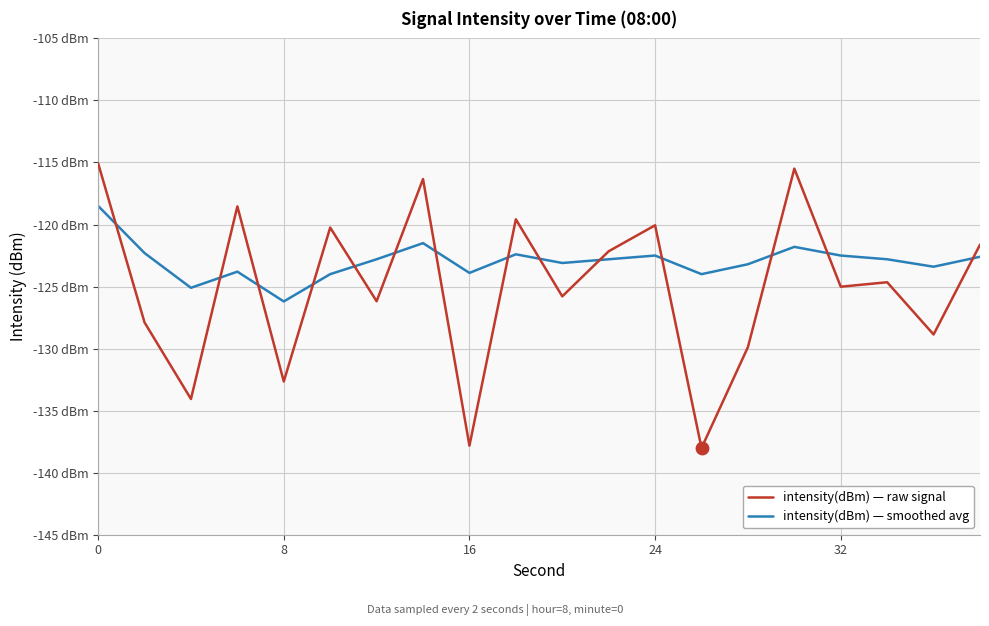

What are all the series names shown in the legend?

intensity(dBm) — raw signal, intensity(dBm) — smoothed avg